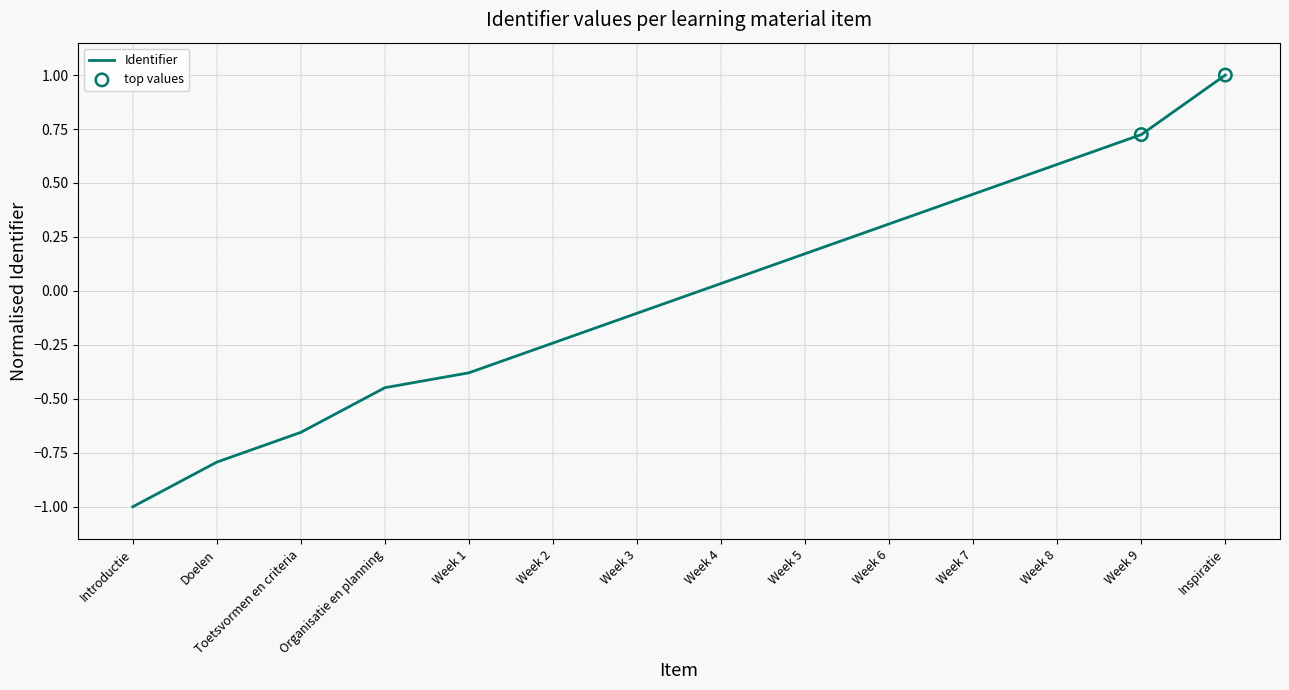

Between Introductie and Week 1, which is larger?

Week 1